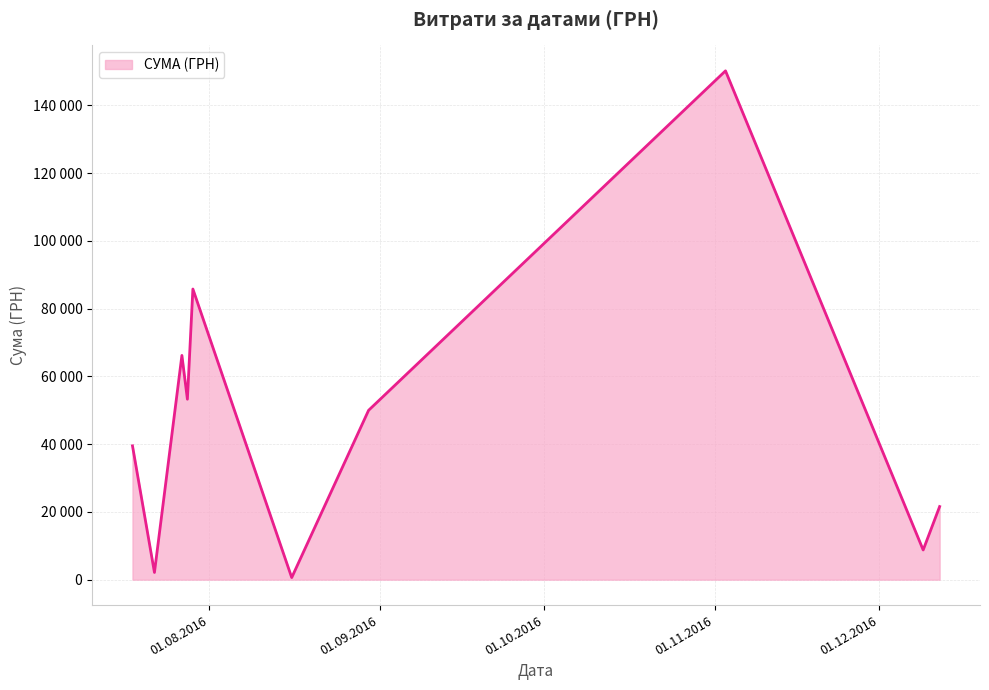

What is the sum of all values?

478065.8